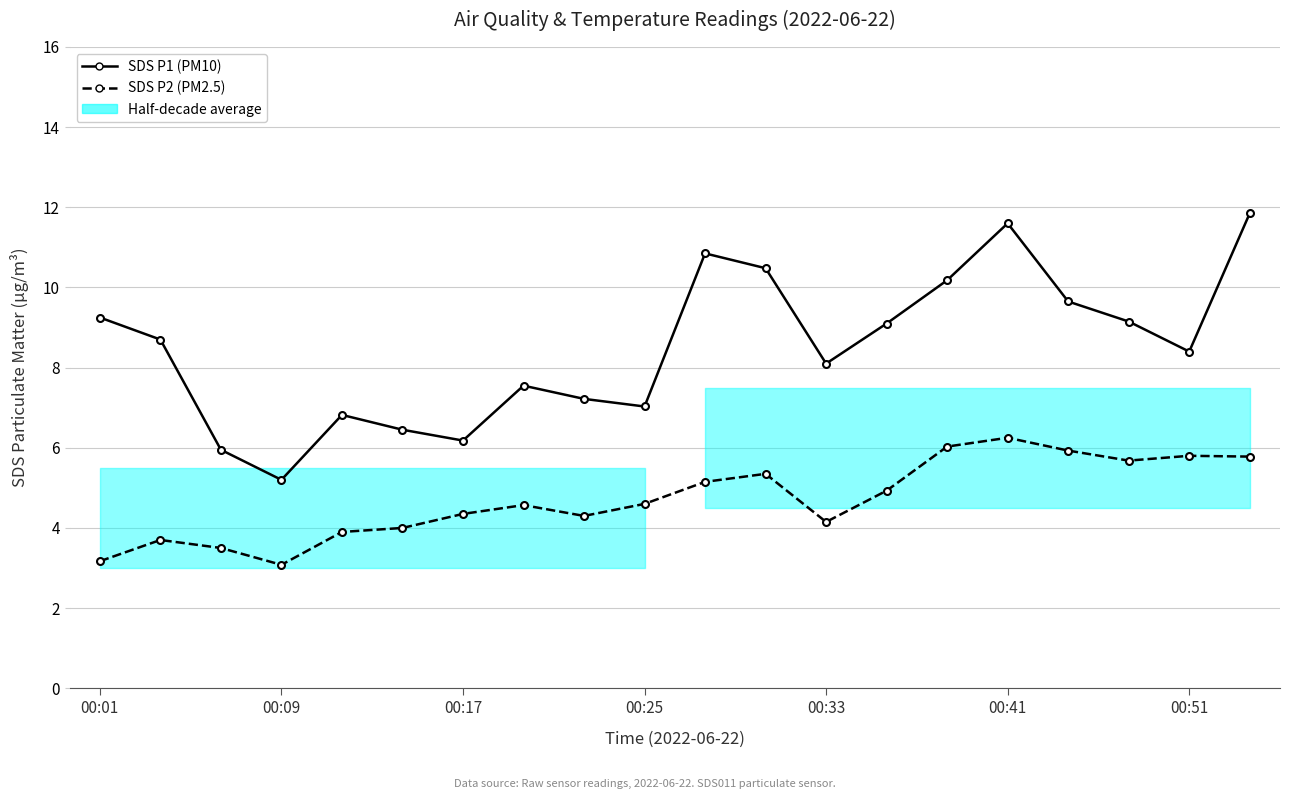

What is the minimum value for SDS P1 (PM10)?

5.2